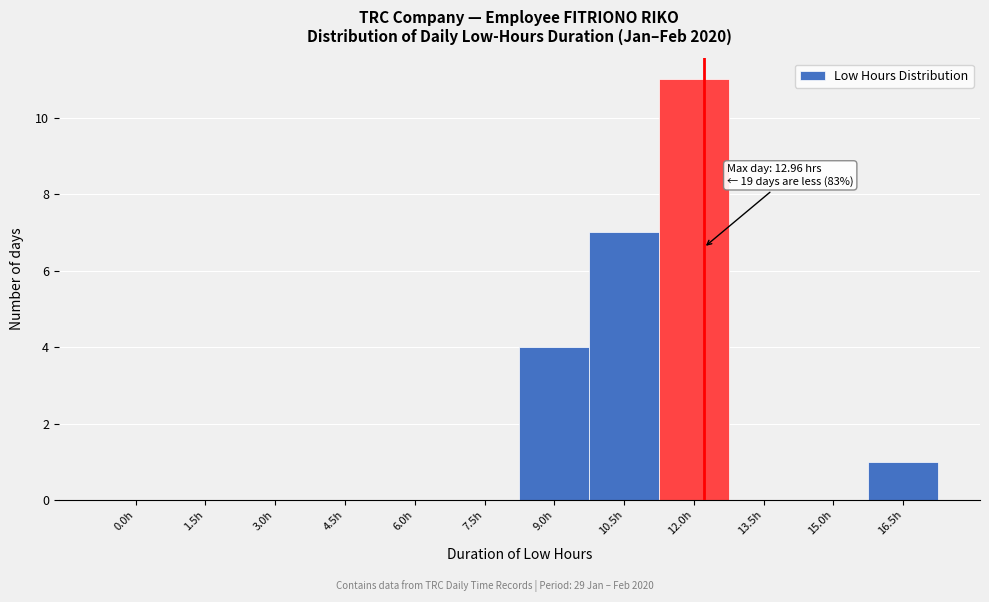

Reading left to right, transcribe all the data shown in this chart.

0.0h=0	1.5h=0	3.0h=0	4.5h=0	6.0h=0	7.5h=0	9.0h=4	10.5h=7	12.0h=11	13.5h=0	15.0h=0	16.5h=1